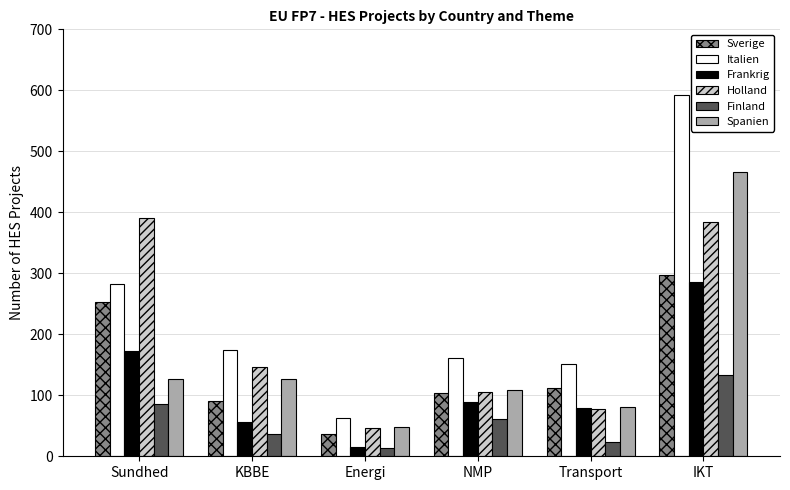

Reading right to left, list all the values displayed in this chart.

Sverige: IKT=297	Transport=112	NMP=104	Energi=36	KBBE=91	Sundhed=253
Italien: IKT=593	Transport=152	NMP=161	Energi=63	KBBE=174	Sundhed=283
Frankrig: IKT=285	Transport=79	NMP=89	Energi=16	KBBE=57	Sundhed=172
Holland: IKT=384	Transport=78	NMP=106	Energi=47	KBBE=146	Sundhed=390
Finland: IKT=133	Transport=24	NMP=61	Energi=14	KBBE=37	Sundhed=86
Spanien: IKT=466	Transport=81	NMP=108	Energi=48	KBBE=126	Sundhed=126